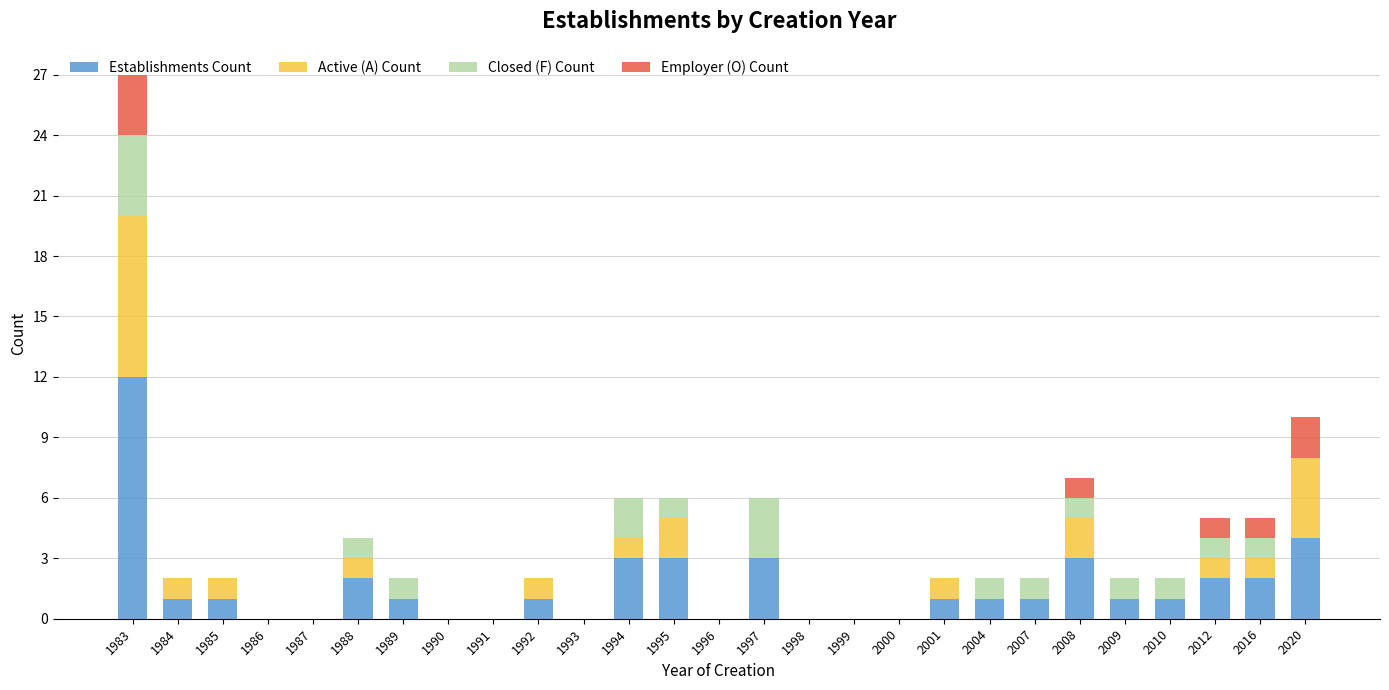

At which category is the sum across all series the highest?

1983